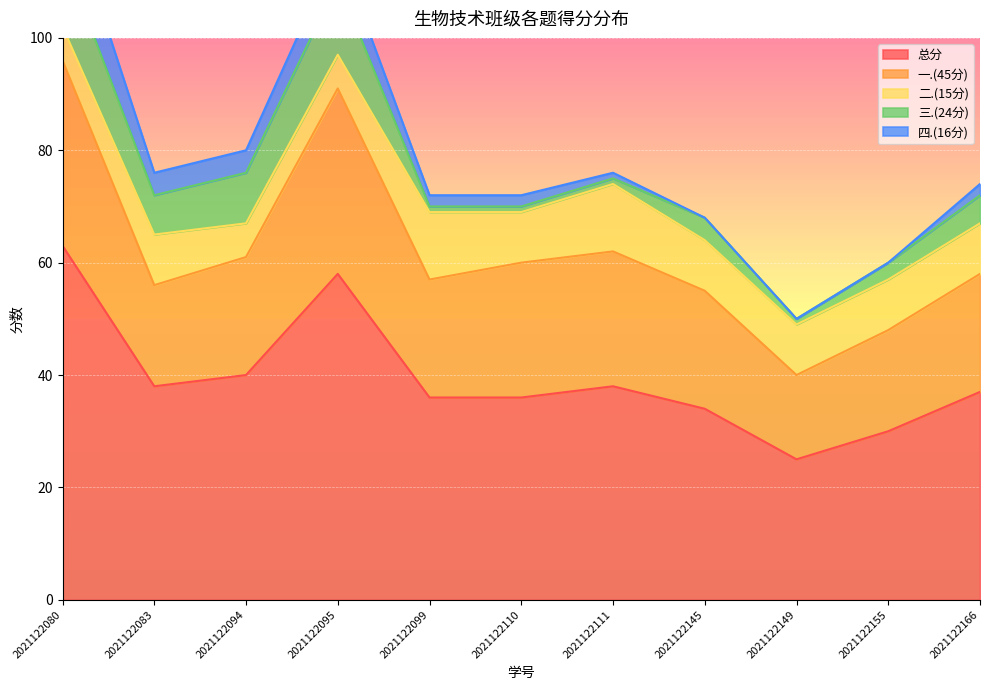

After their last crossing, which series has the higher values: 二.(15分) or 三.(24分)?

二.(15分)